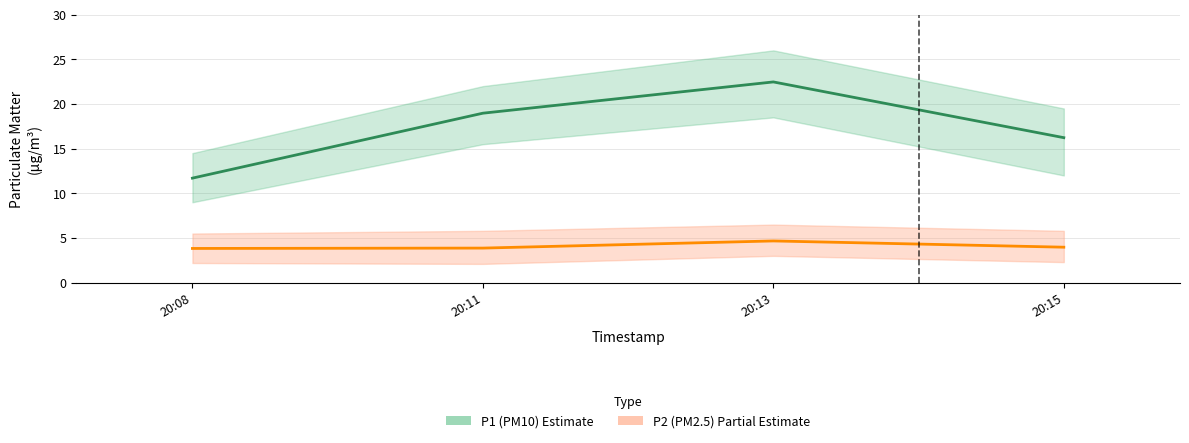

What are all the series names shown in the legend?

P1 (PM10), P2 (PM2.5)